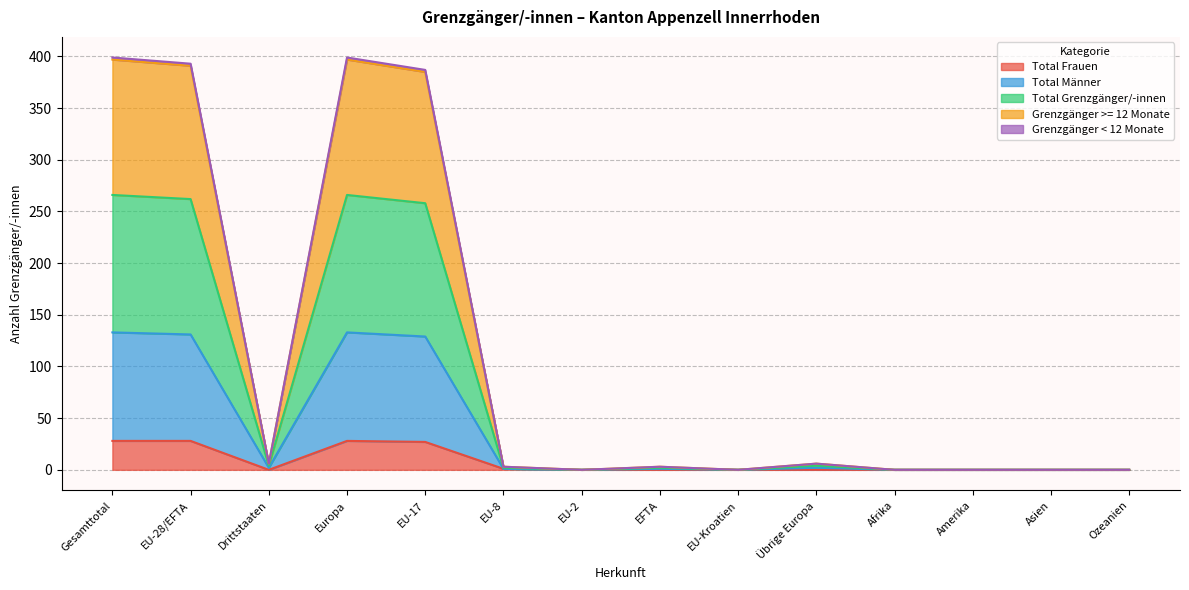

What is the highest value of the Total Frauen series?

28